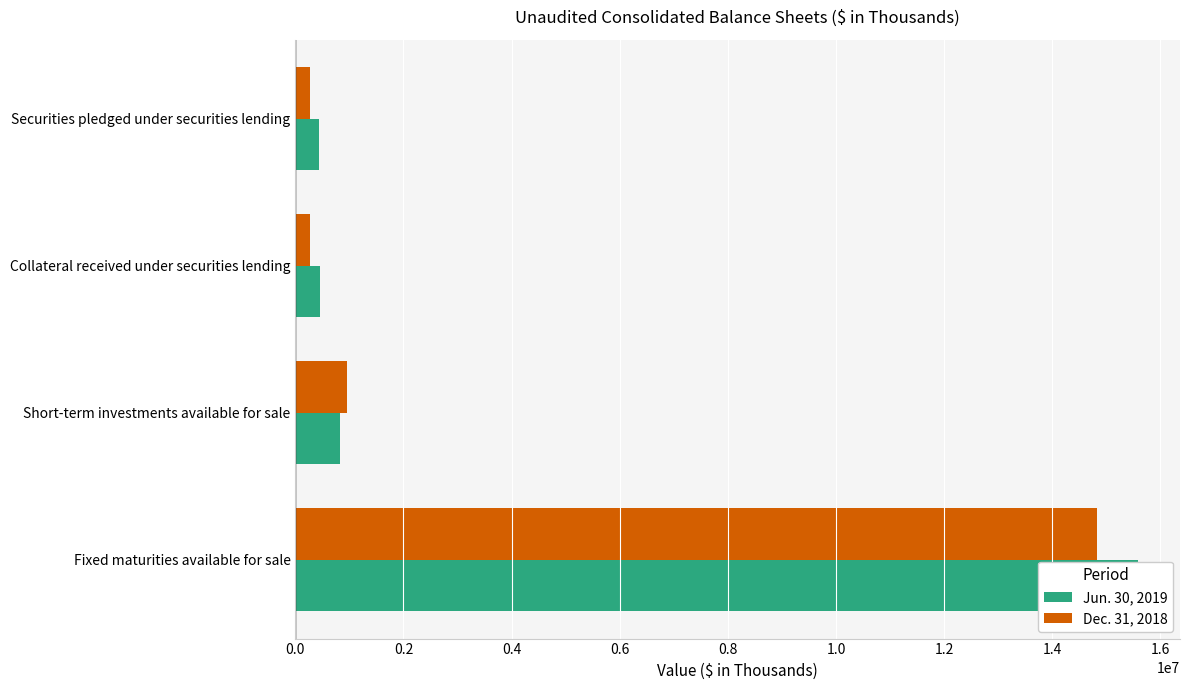

What is the difference between the second highest and second lowest values in the Dec. 31, 2018 series?

682113